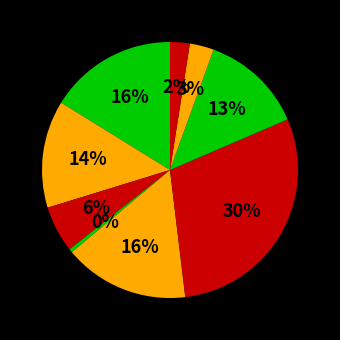

Which slice is the largest?

Гуляш из птицы